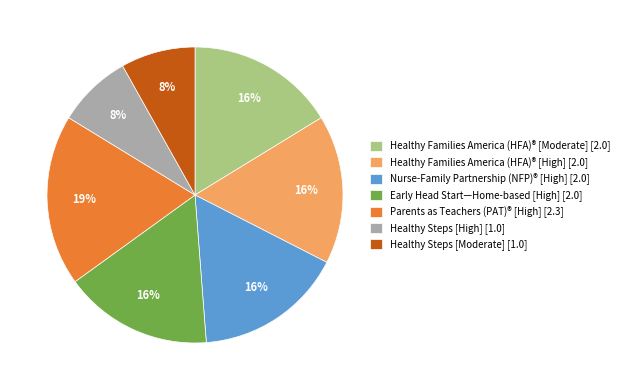

Is the sum of Parents as Teachers (PAT)® [High] [2.3] and Early Head Start—Home-based [High] [2.0] greater than half?

No